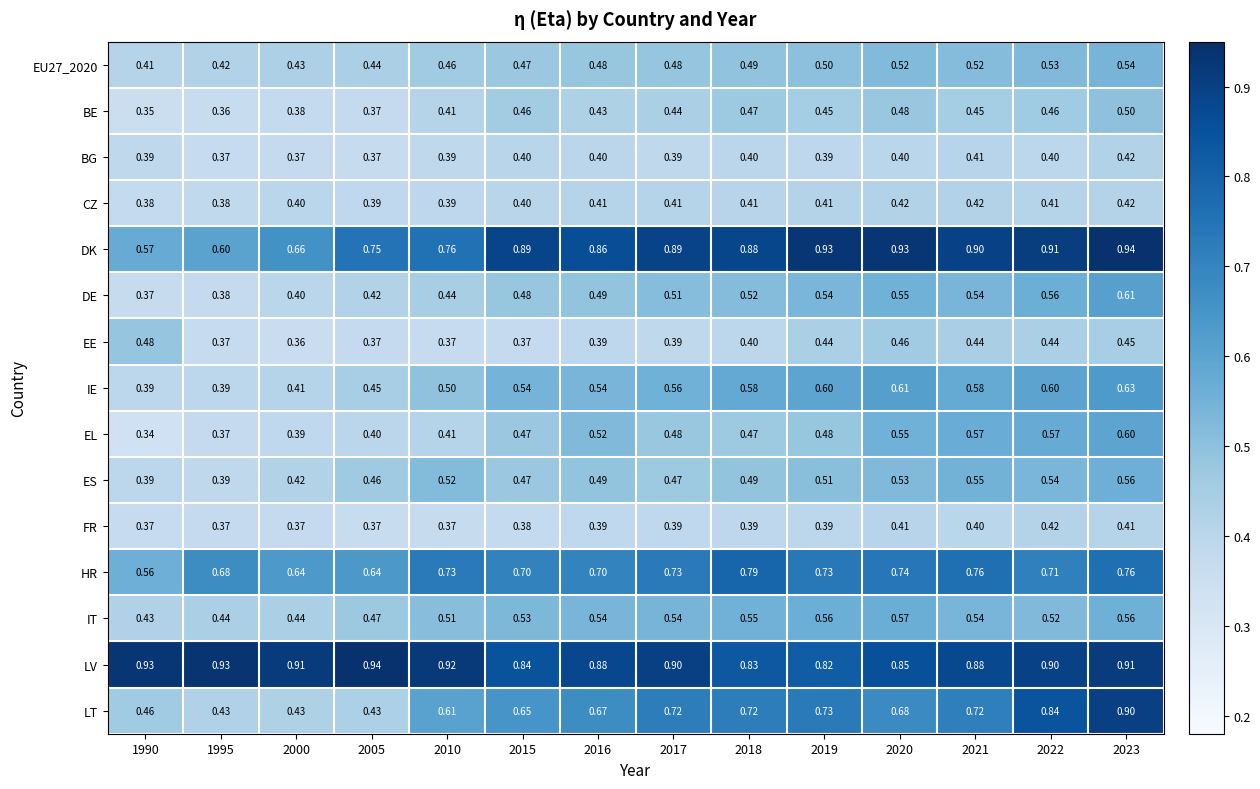

Is the value of LT at 2019 greater than the value of FR at 2016?

Yes